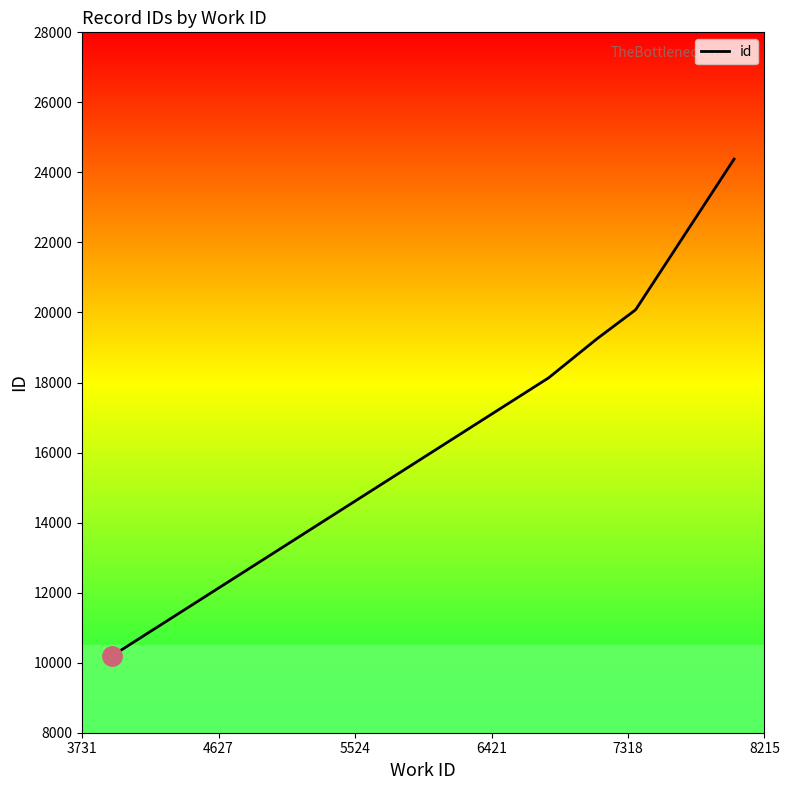

Is this an area chart (filled region under the line)?

No